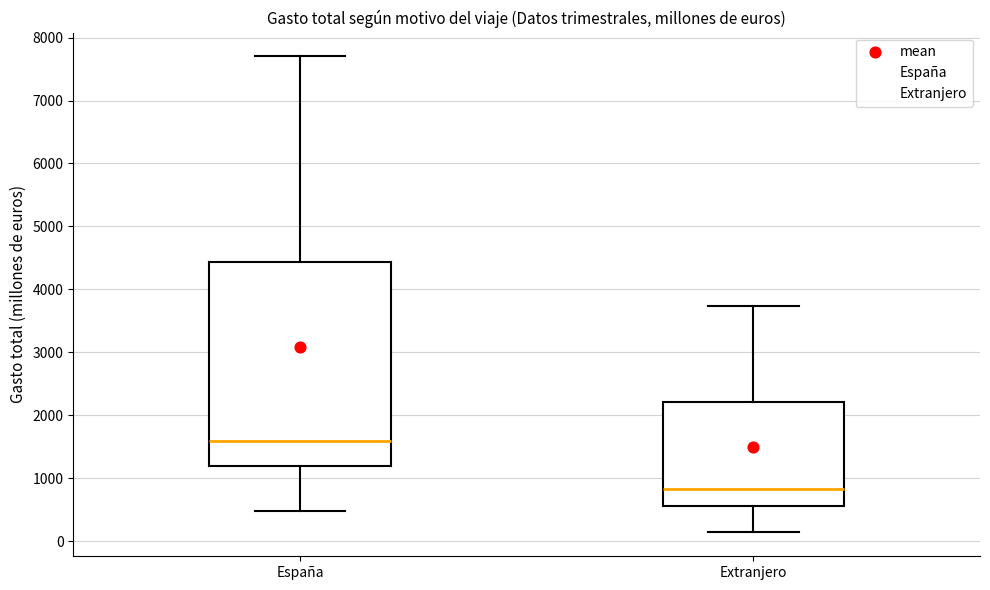

Comparing the boxes themselves (not the whiskers), which one is the tallest?

España